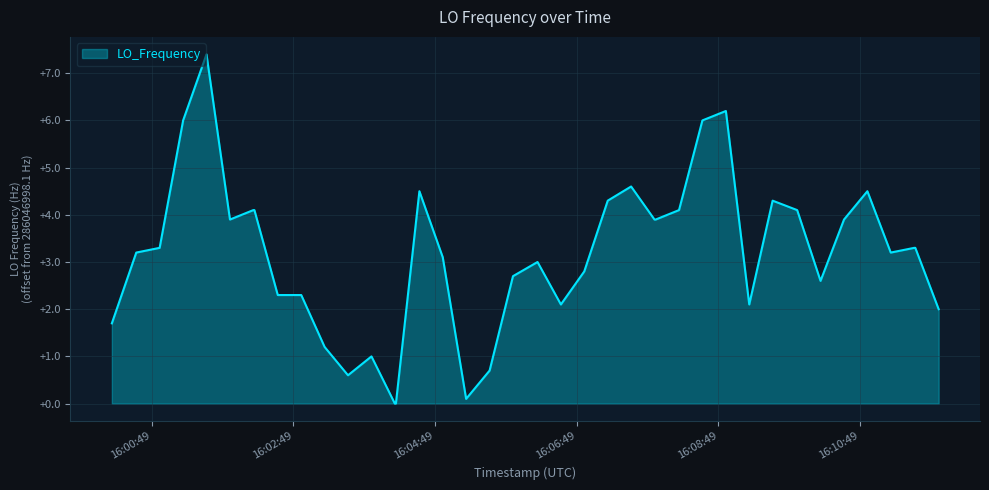

What is the greatest value displayed?

7.4